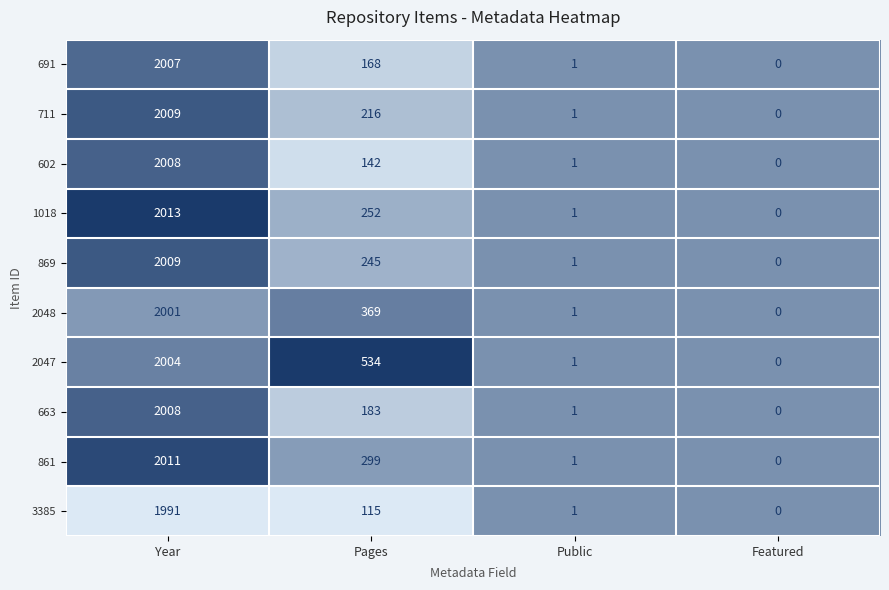

Is it true that 3385 equals -1004 at Featured?

False